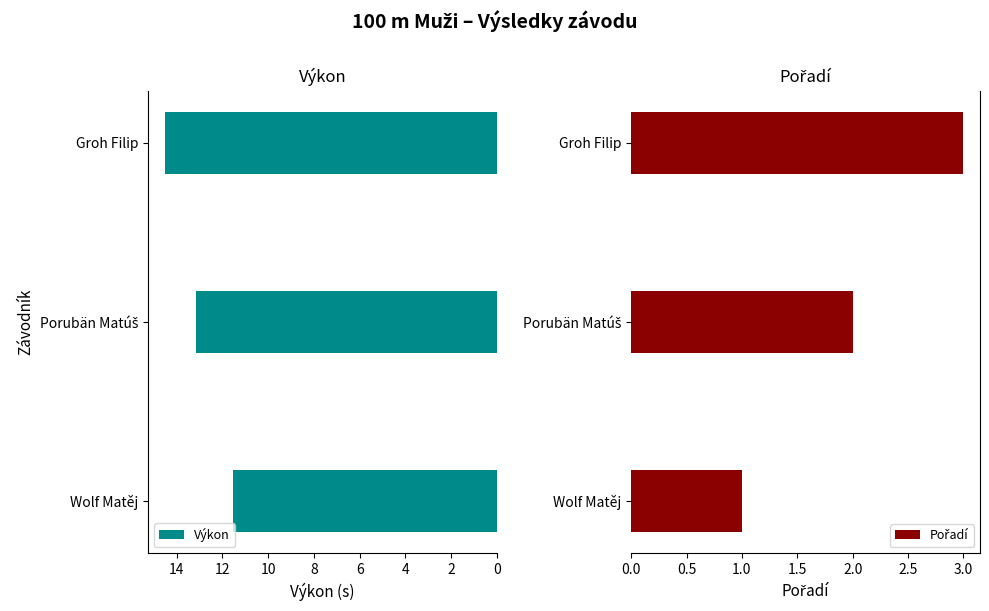

How many values in the Pořadí series exceed 2?

1